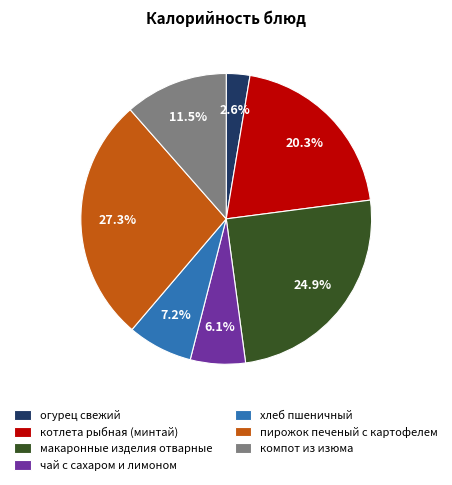

Is there a majority slice in this chart?

No